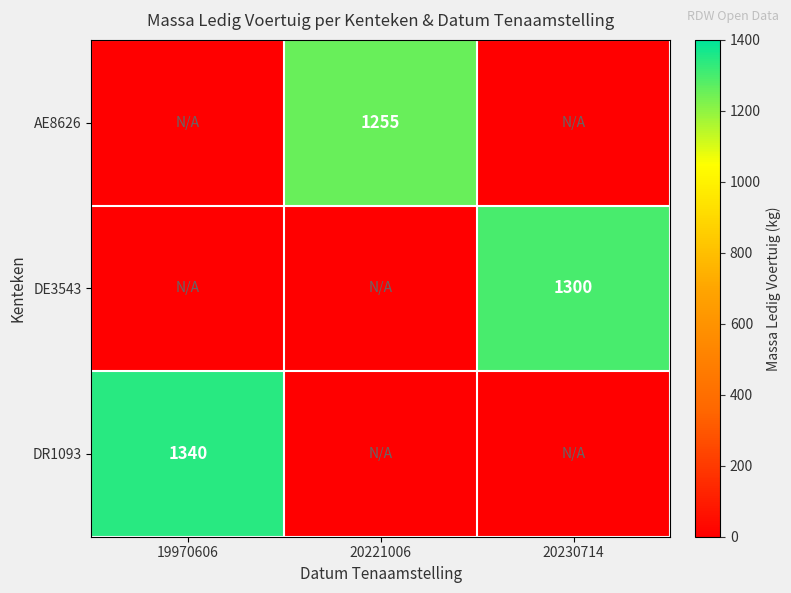

Which has a higher value, 20221006 or 19970606?

20221006